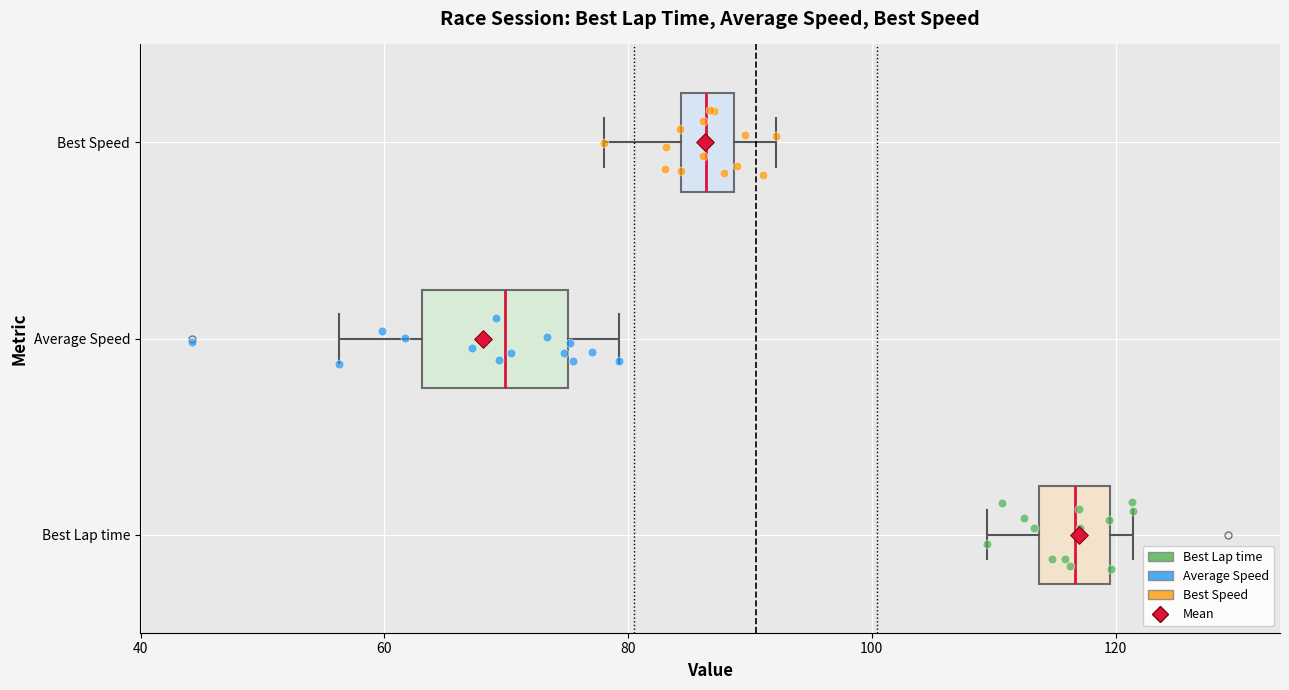

Which box's median line is the furthest to the right?

Best Lap time